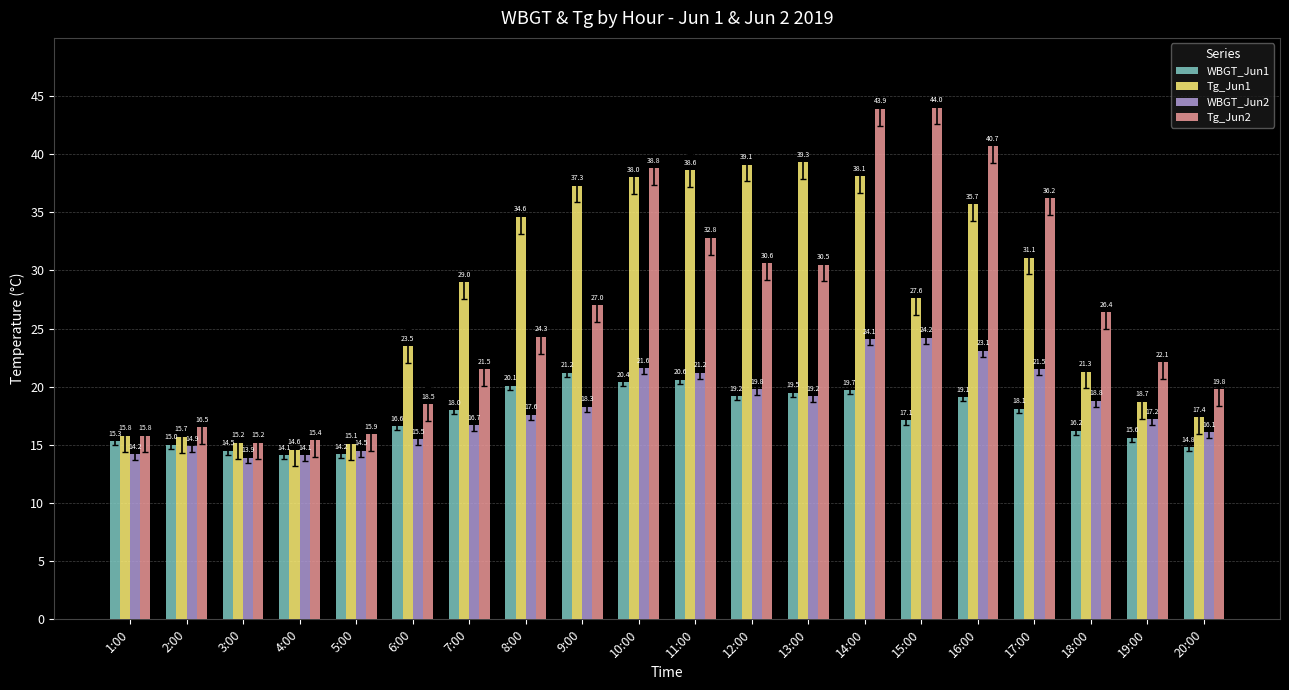

At which category is the sum across all series the highest?

14:00